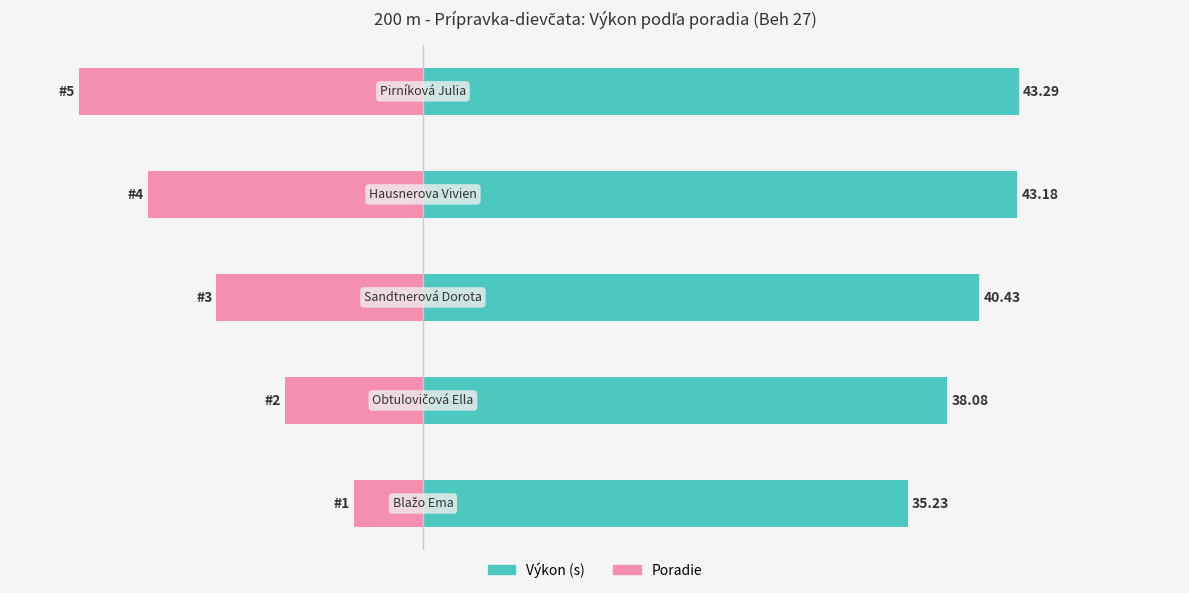

Which series has the largest total across all categories?

Výkon (s)